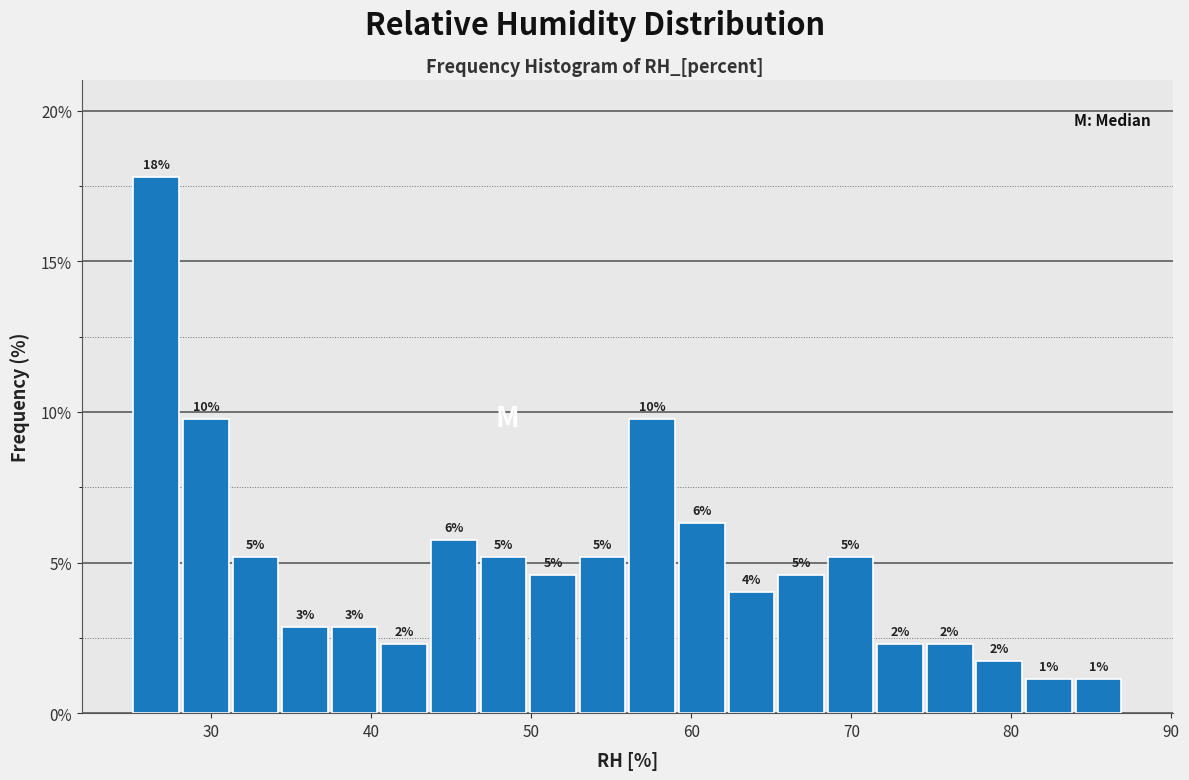

Read against the x-axis, roughly where is the centre of the tallest bar?

27